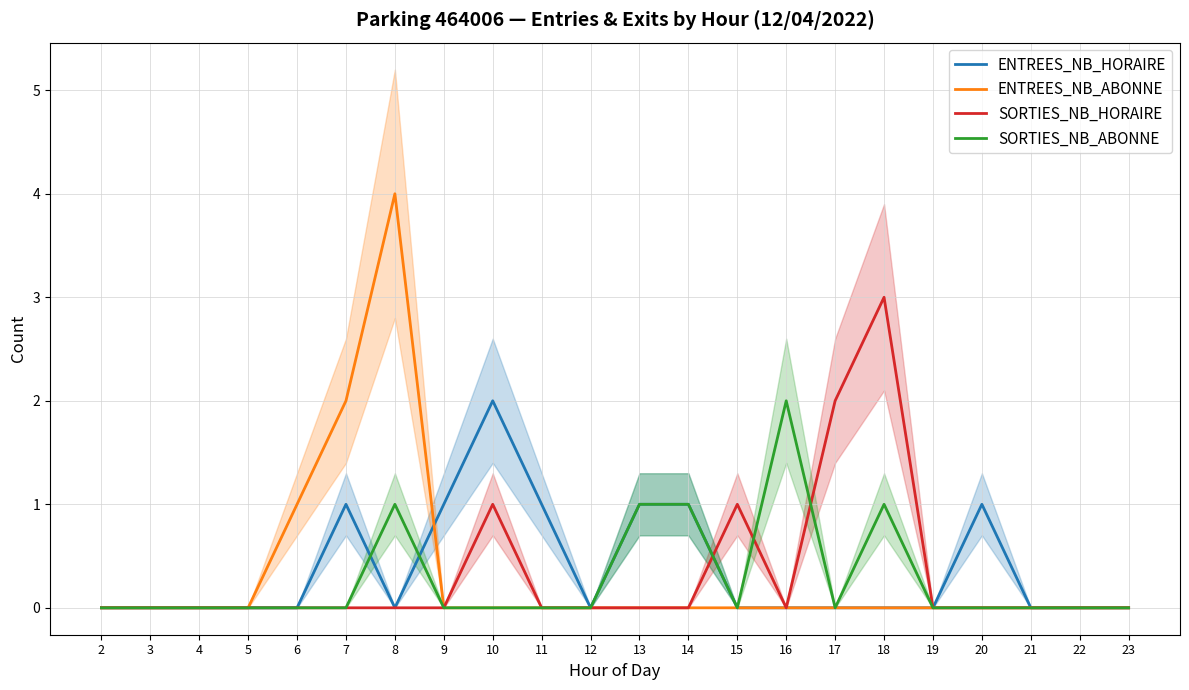

True or false: SORTIES_NB_HORAIRE has more than 0 points higher than both neighbors.

True